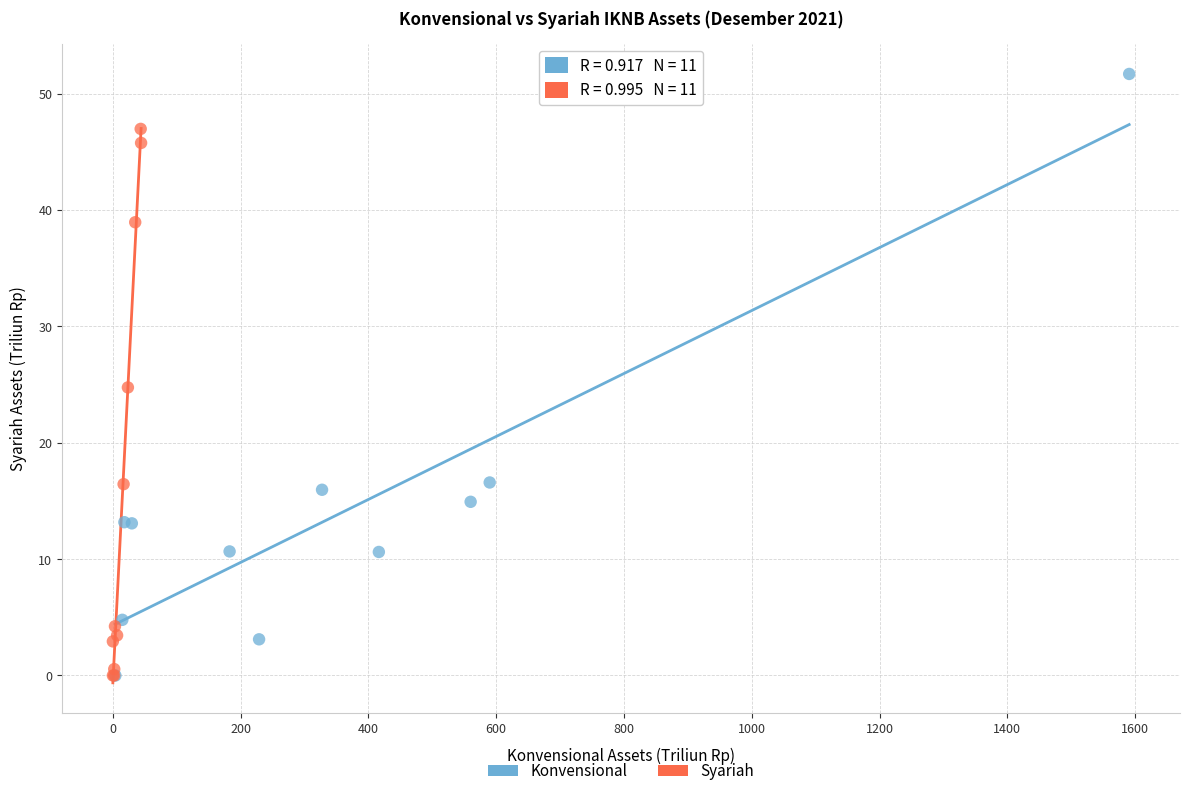

Which series has the largest Y range (max minus min)?

Konvensional